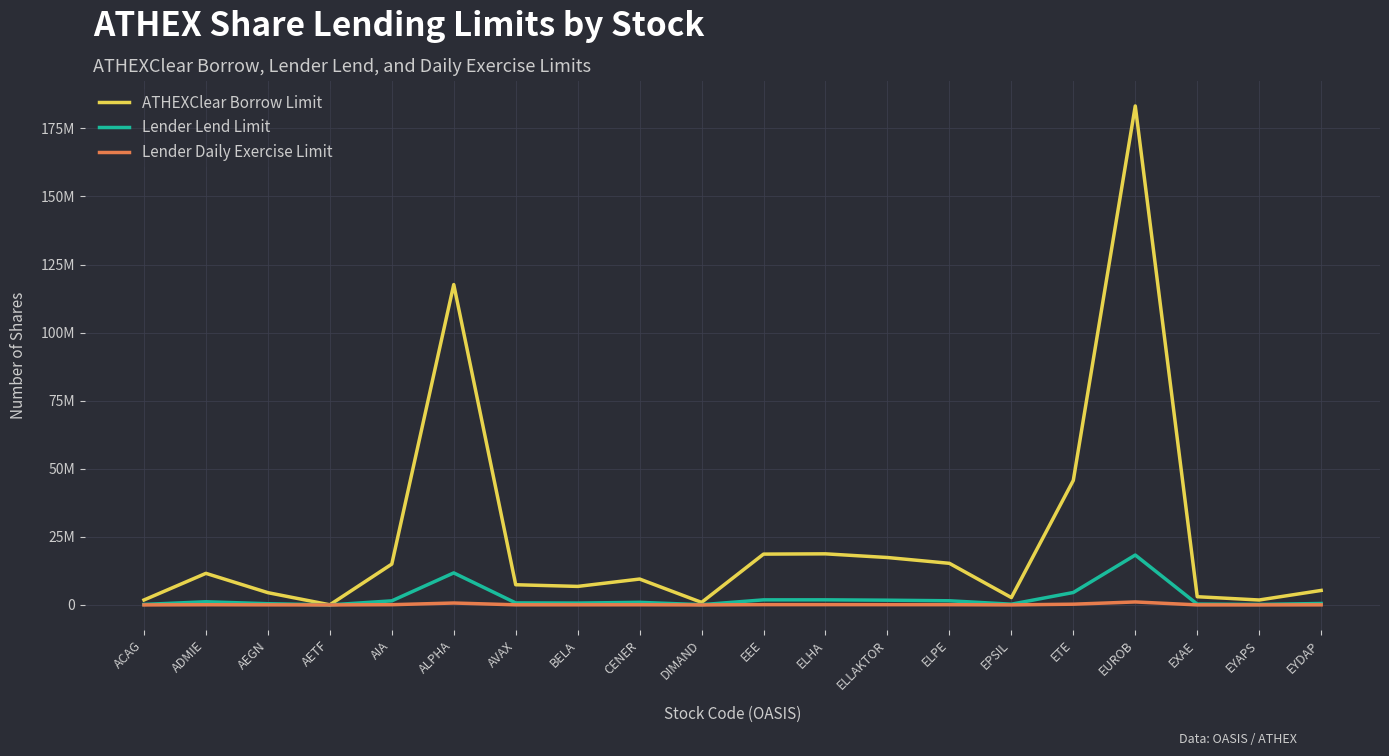

Reading left to right, list all the values displayed in this chart.

ATHEXClear Borrow Limit: 1817693.4	11600000.0	4508355.0	48575.1	15000000.0	117641984.8	7416075.8	6802988.0	9508134.1	934015.0	18661978.1	18762079.3	17409600.2	15281759.2	2710000.0	45735757.6	183219955.2	3017400.0	1815000.0	5325000.0
Lender Lend Limit: 181769.3	1160000.0	450835.5	4857.5	1500000.0	11764198.5	741607.6	680298.8	950813.4	93401.5	1866197.8	1876207.9	1740960.0	1528175.9	271000.0	4573575.8	18321995.5	301740.0	181500.0	532500.0
Lender Daily Exercise Limit: 10906.2	69600.0	27050.1	291.5	90000.0	705851.9	44496.5	40817.9	57048.8	5604.1	111971.9	112572.5	104457.6	91690.6	16260.0	274414.5	1099319.7	18104.4	10890.0	31950.0